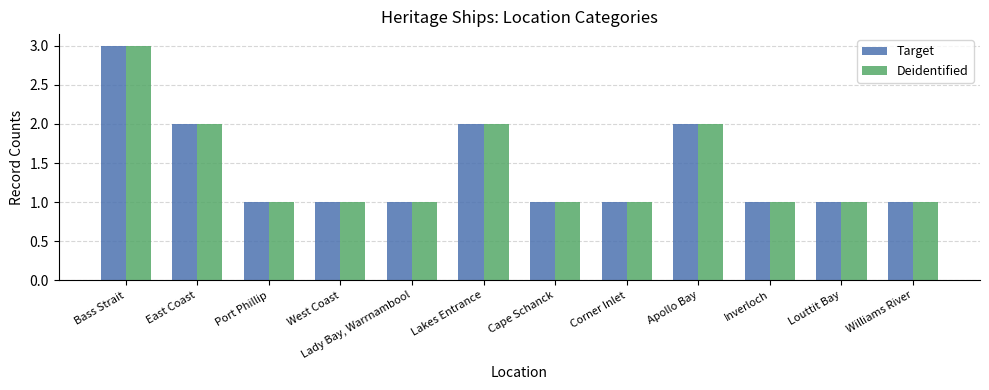

What position from the right is Port Phillip?

10